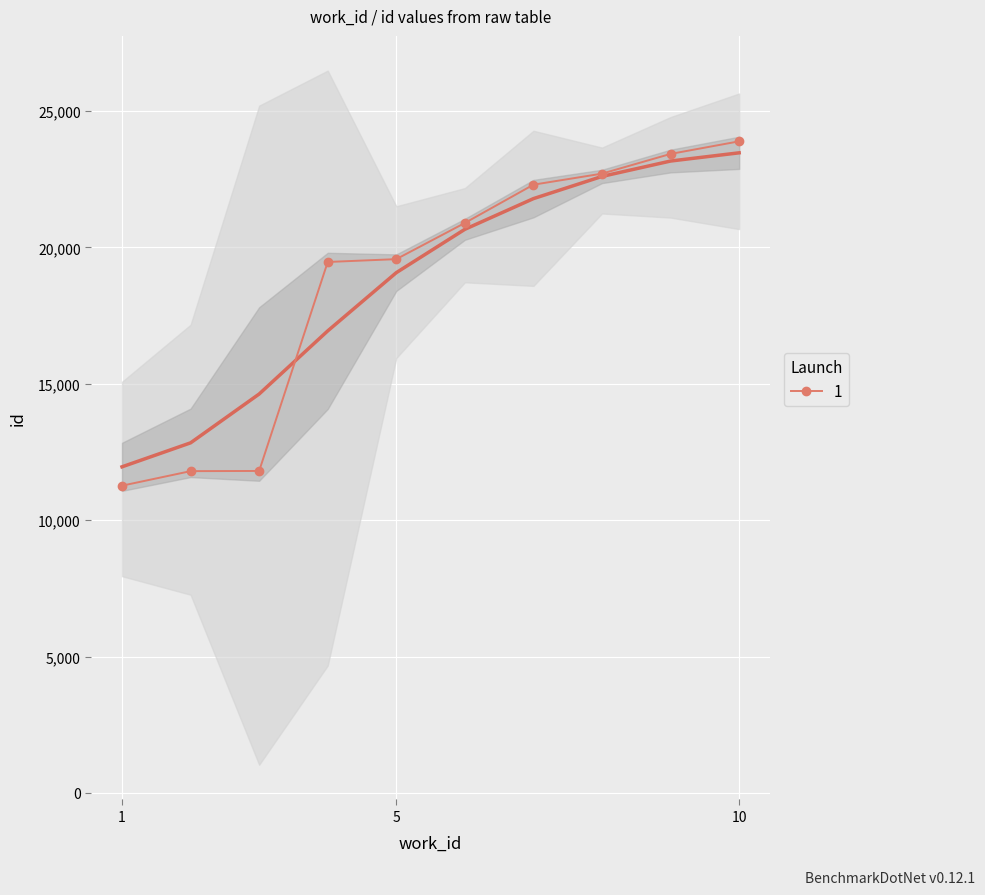

True or false: 1 has more than 2 interior local peaks.

False